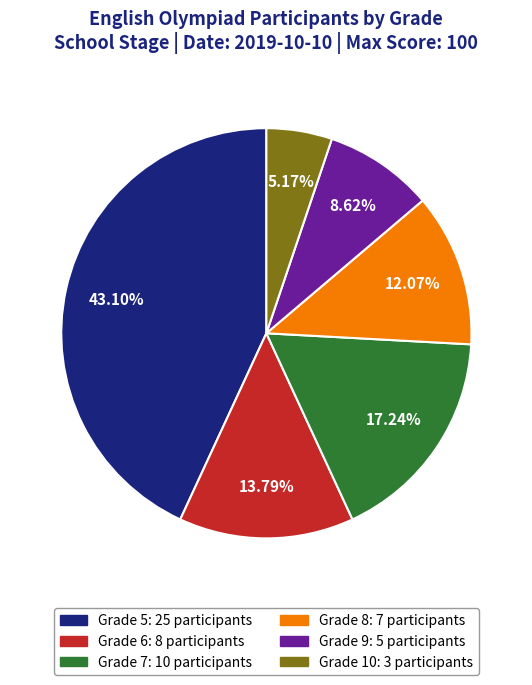

Is there a majority slice in this chart?

No